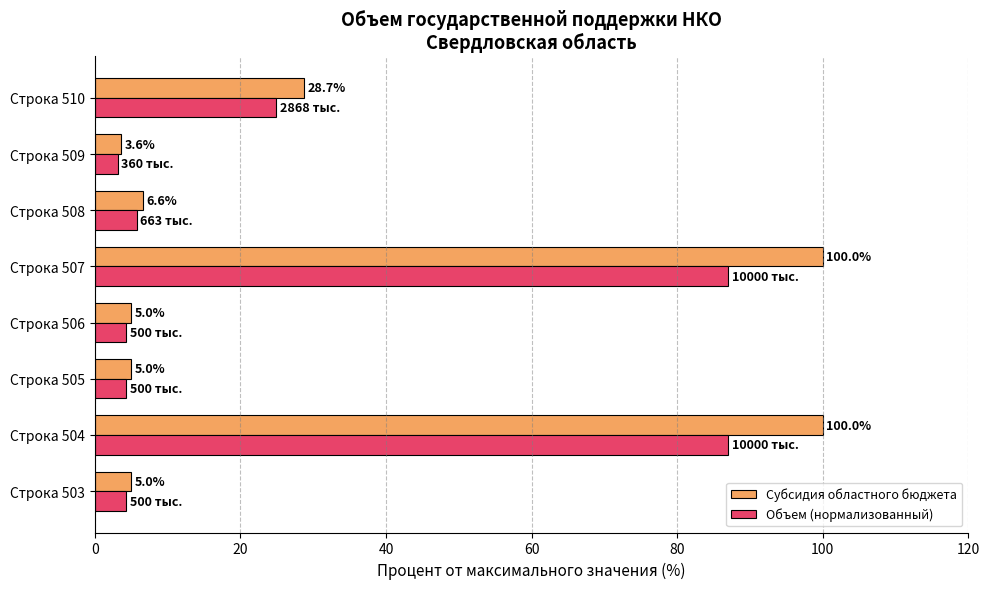

What are all the series names shown in the legend?

Субсидия областного бюджета, Объем (нормализованный)